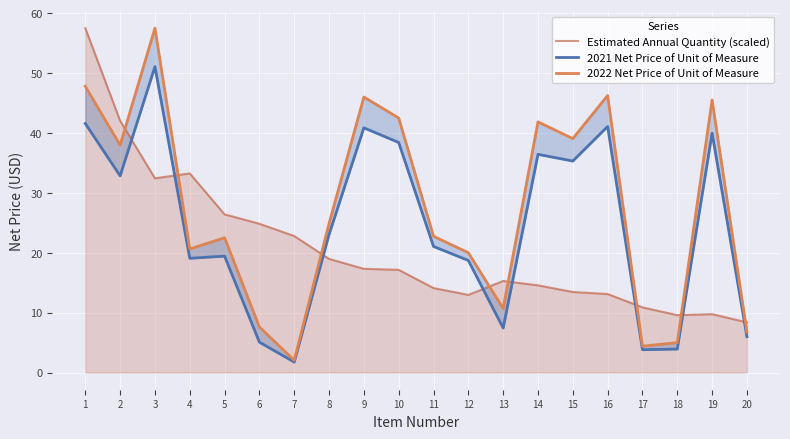

Is it true that Estimated Annual Quantity (scaled) equals 17.3 at 9?

True